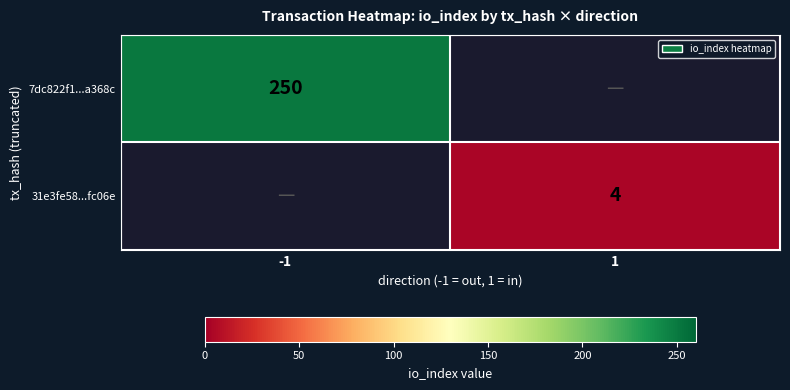

True or false: 31e3fe58...fc06e has a value of 2 at 1.

False